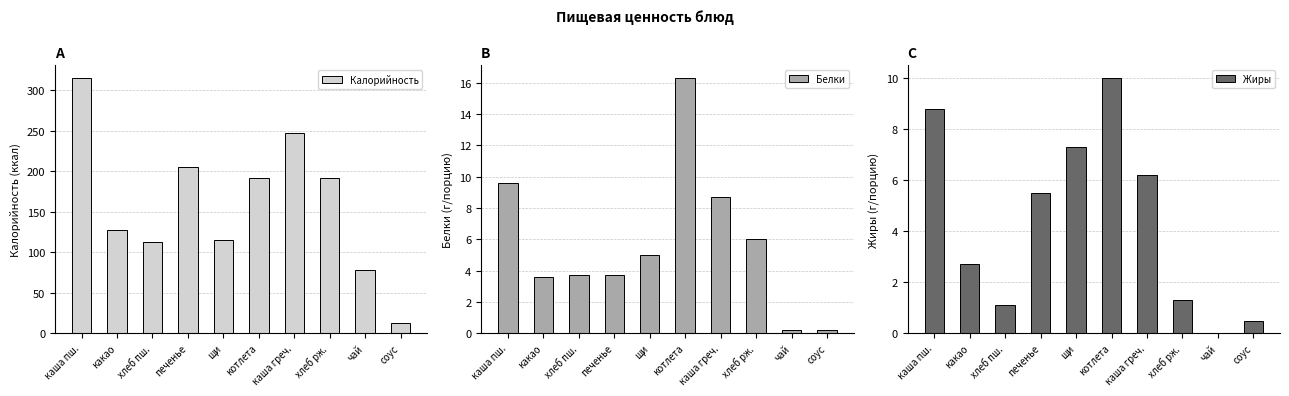

What is the sum of all Белки values?

57.0